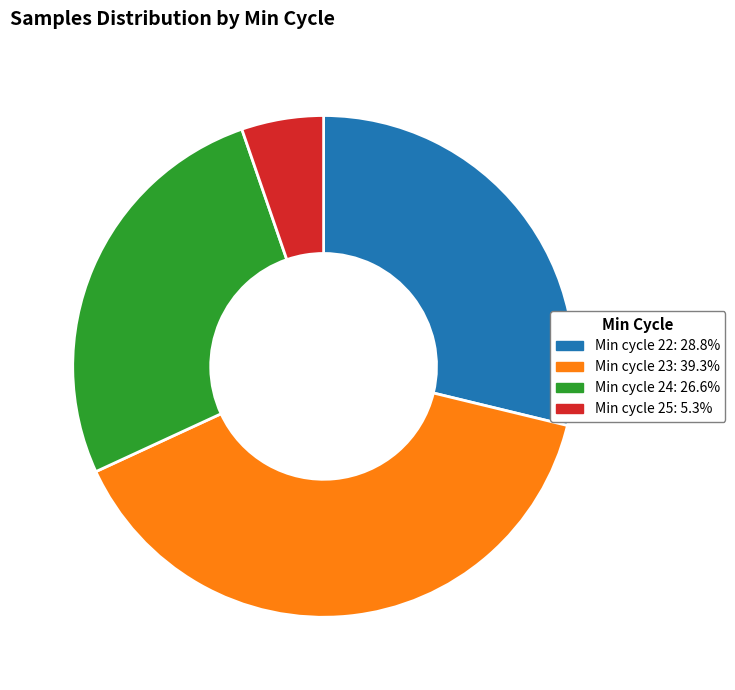

Does any single category account for the majority?

No